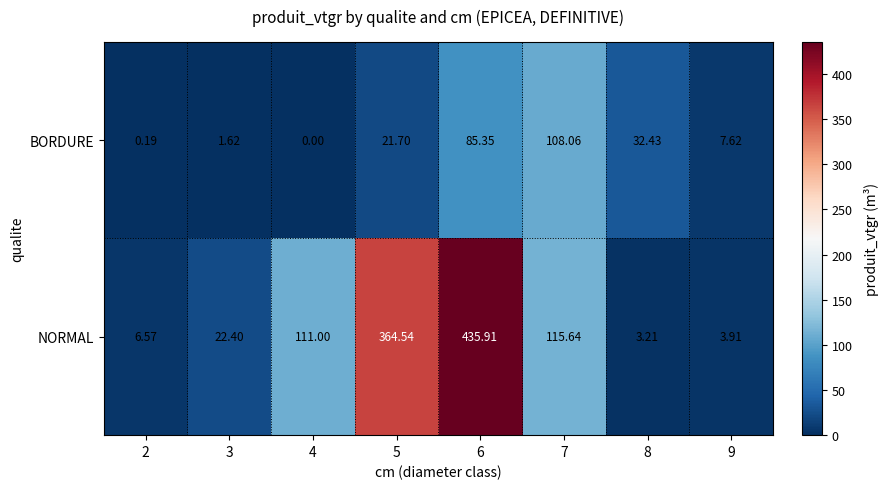

Which series has the largest range (max minus min)?

NORMAL